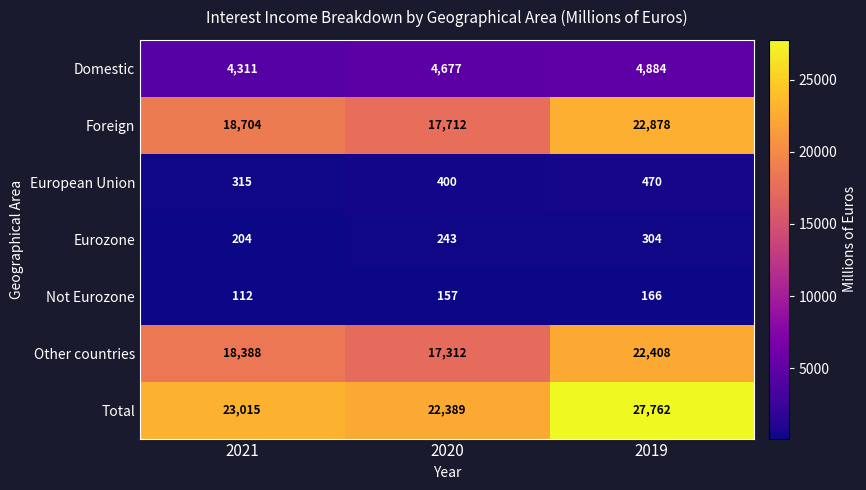

True or false: Other countries has a value of 17312 at 2020.

True